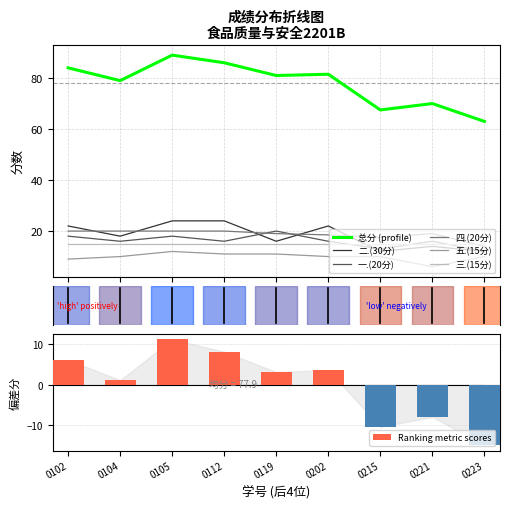

What is the value of the 总分 bar at the 2nd from the left?

79.0